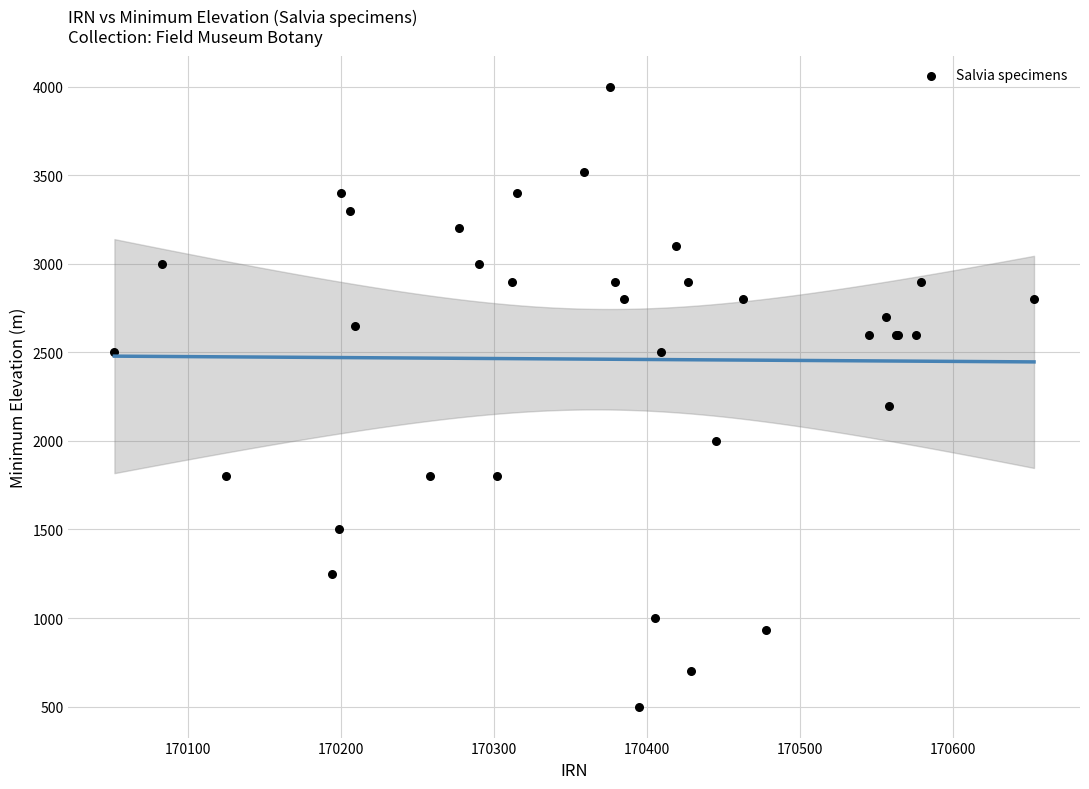

What Y value in the scatter plot is closest to 2250?

2200